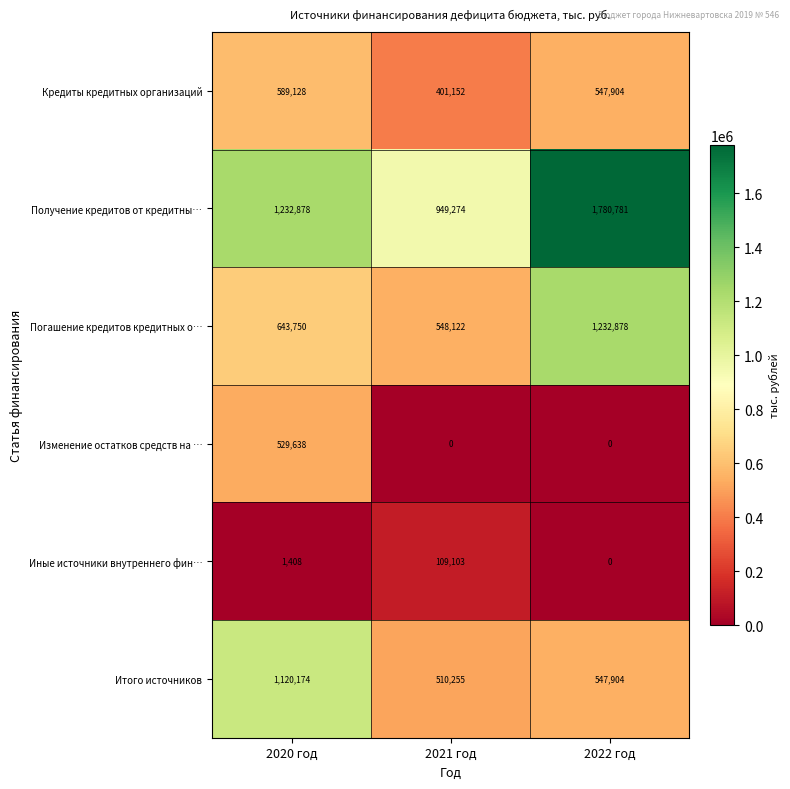

How many distinct data groups are displayed?

6